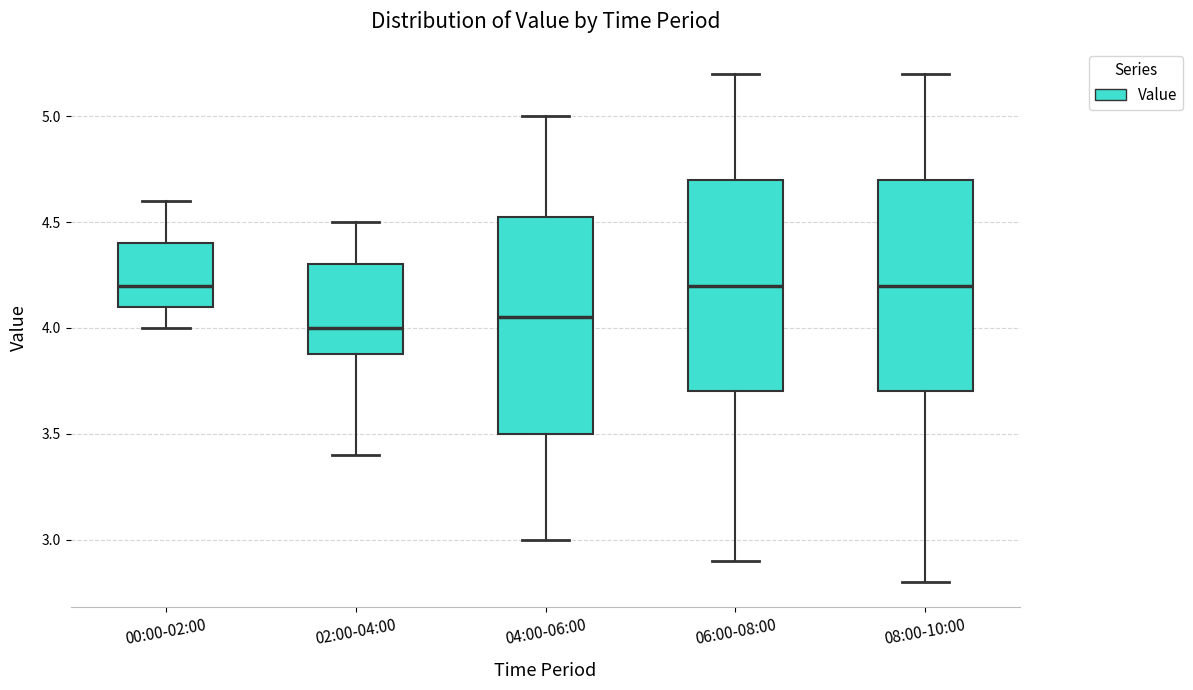

Reading left to right, read every box against the y-axis: the position of its median line, the range the box covers, and the ends of its whiskers. The values are not printed on the chart, so give them approximately, as read against the axis.

00:00-02:00: median 4.20, box 4.10 to 4.40, whiskers 4.00 to 4.60
02:00-04:00: median 4.00, box 3.90 to 4.30, whiskers 3.40 to 4.50
04:00-06:00: median 4.05, box 3.50 to 4.55, whiskers 3.00 to 5.00
06:00-08:00: median 4.20, box 3.70 to 4.70, whiskers 2.90 to 5.20
08:00-10:00: median 4.20, box 3.70 to 4.70, whiskers 2.80 to 5.20